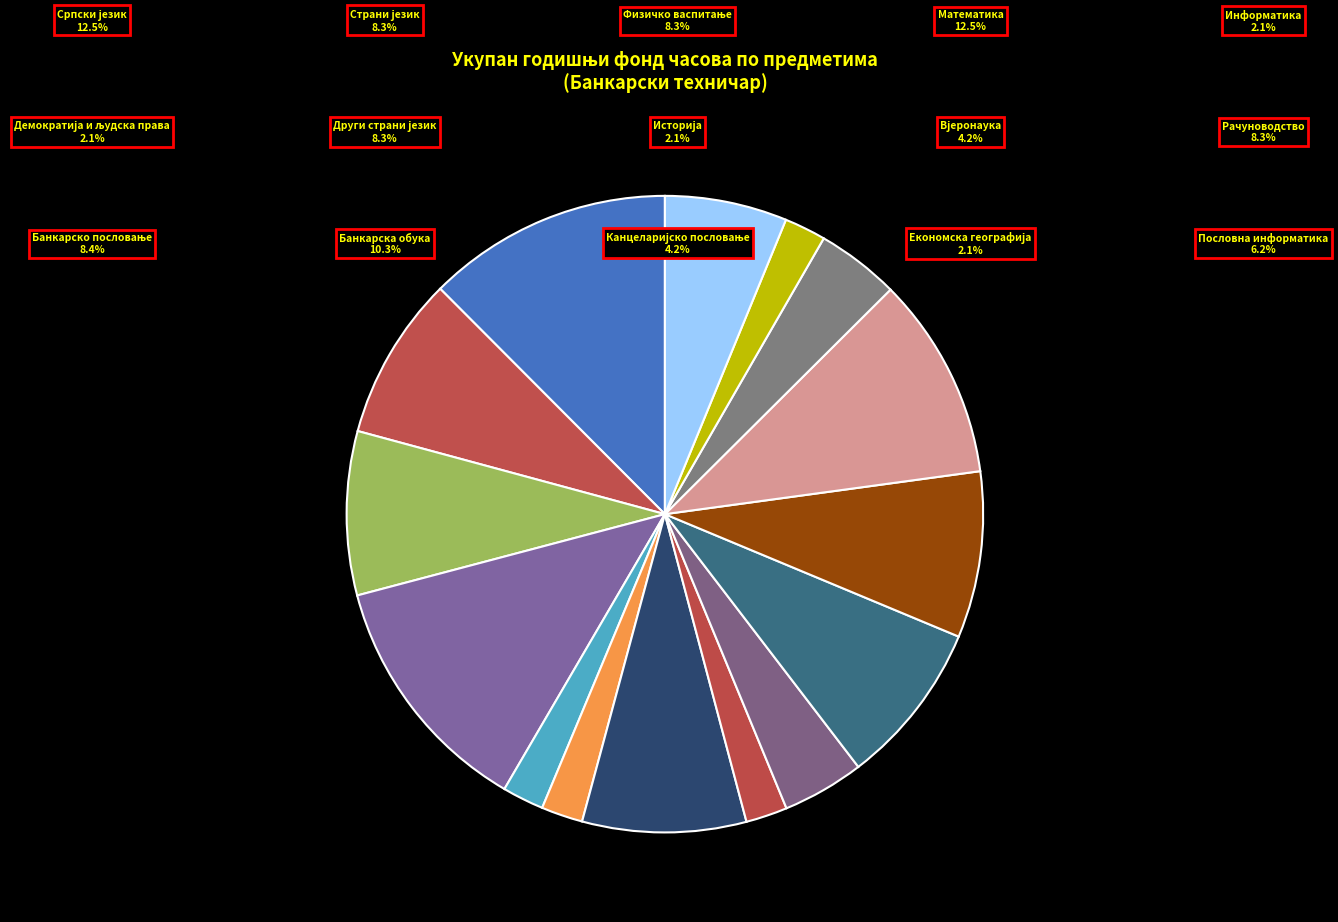

What is the change in value from Математика to Вјеронаука?

-268